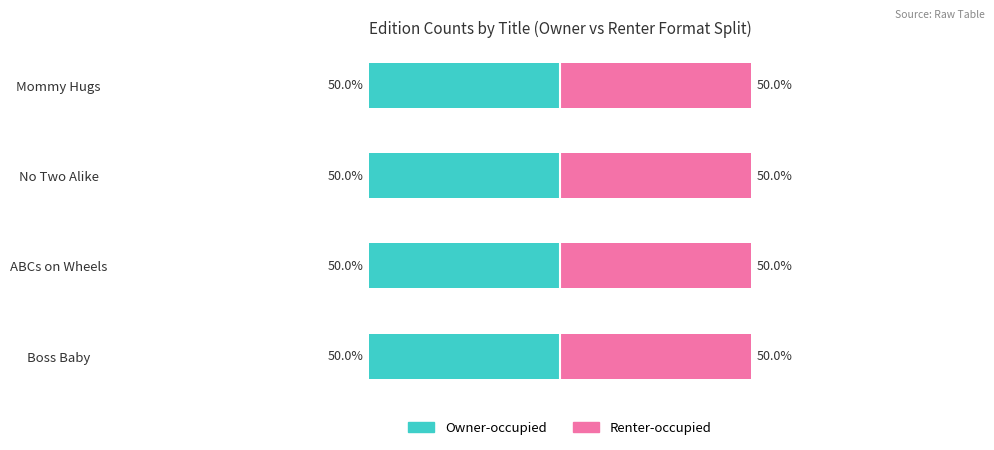

True or false: Owner-occupied has a value of 4 at Boss Baby.

True